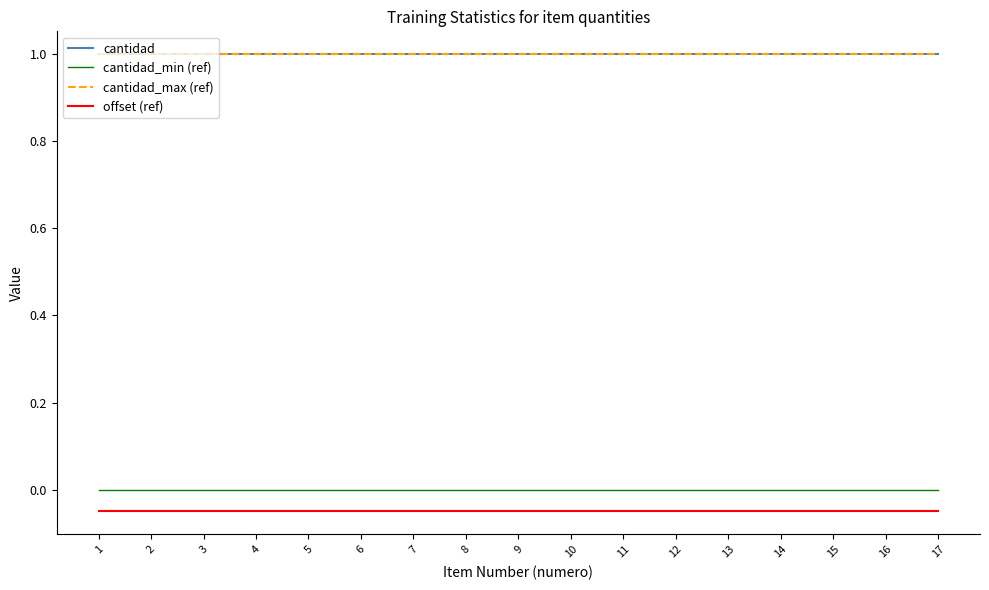

What is the sum of all offset (ref) values?

-0.9